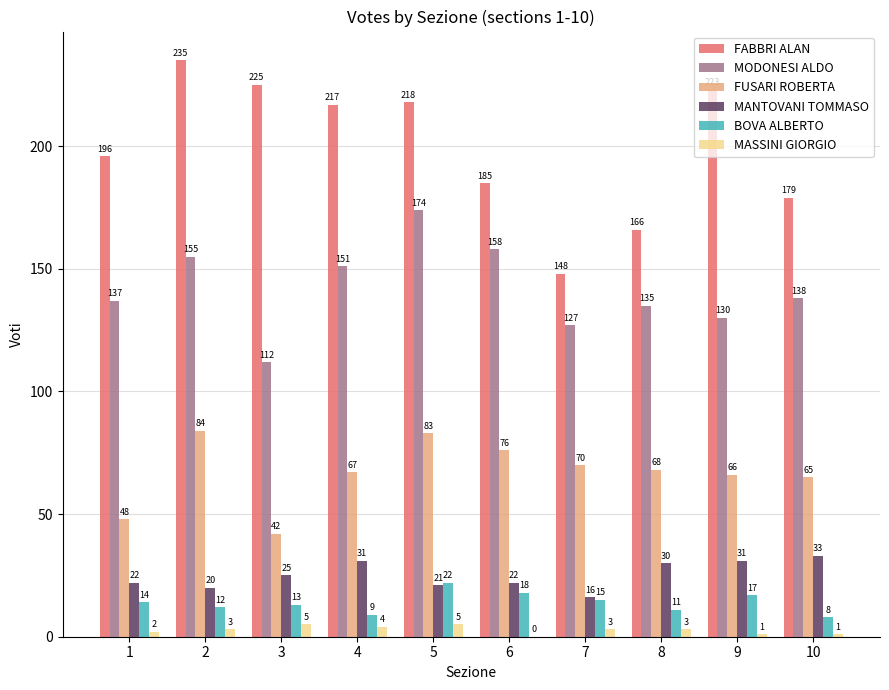

How many series are shown in this chart?

6